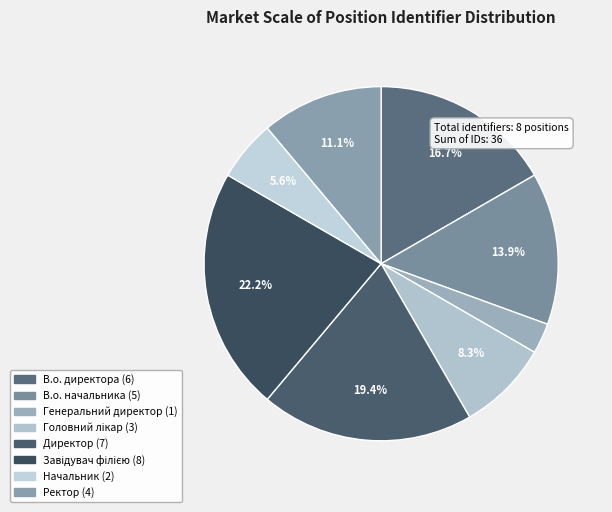

What is the ratio of the value at Головний лікар to the value at Генеральний директор?

3.0